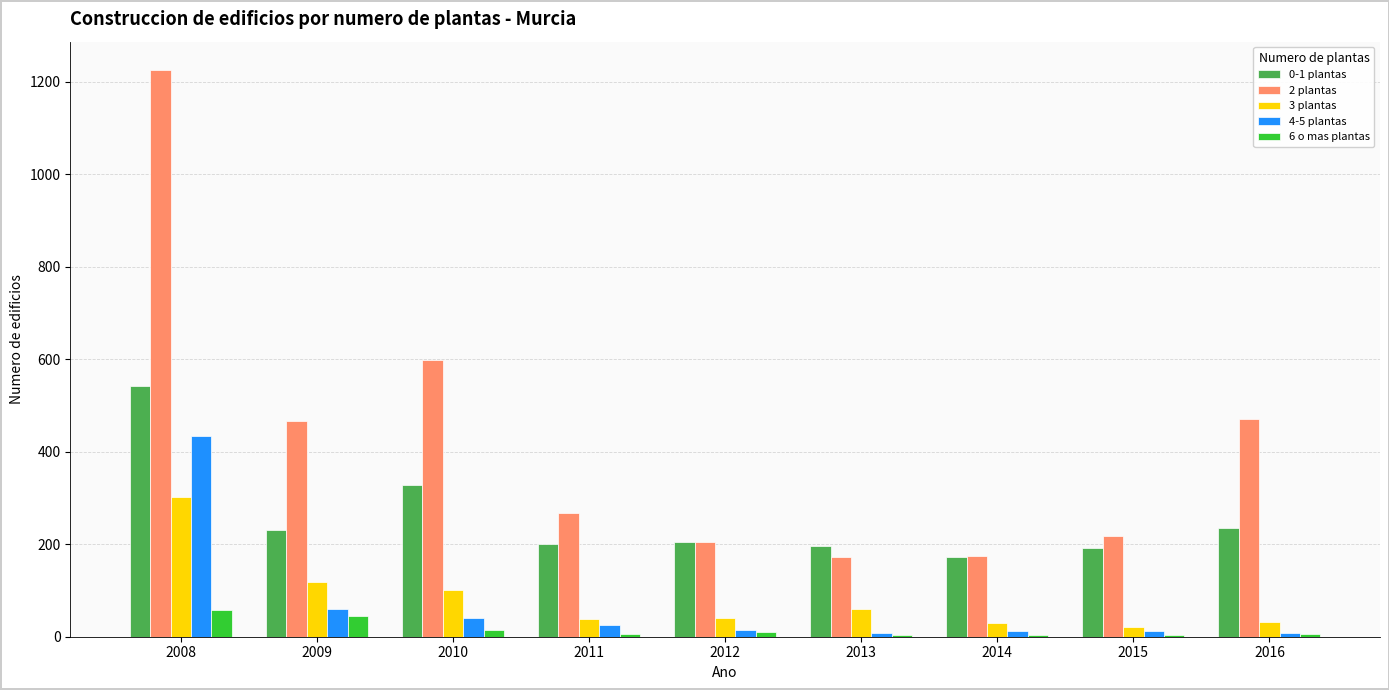

At which category is the sum across all series the highest?

2008